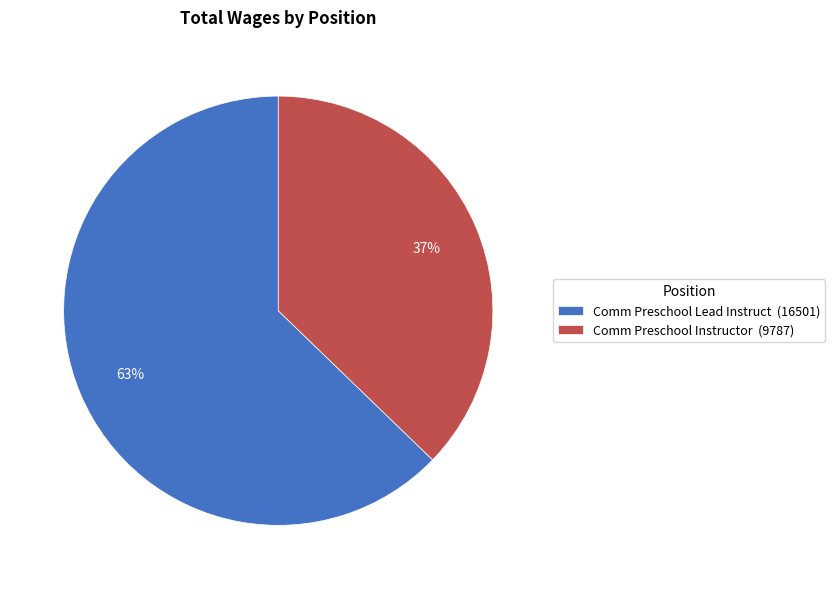

To the nearest percent, what is the combined percentage of Comm Preschool Lead Instruct and Comm Preschool Instructor?

100%